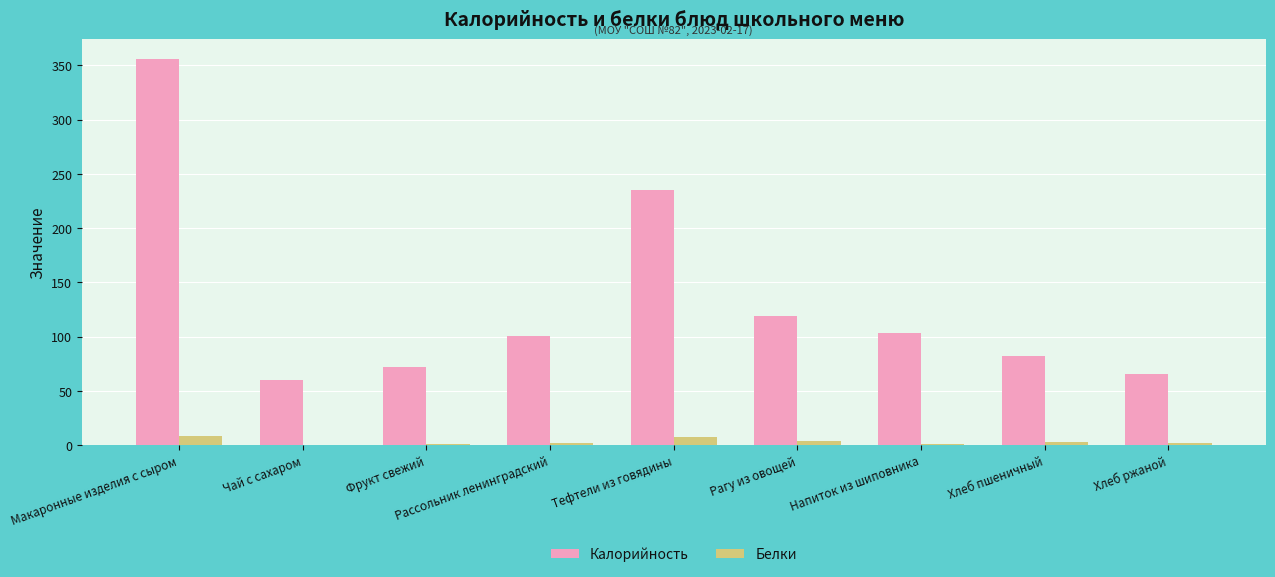

What is the greatest value displayed?

356.3